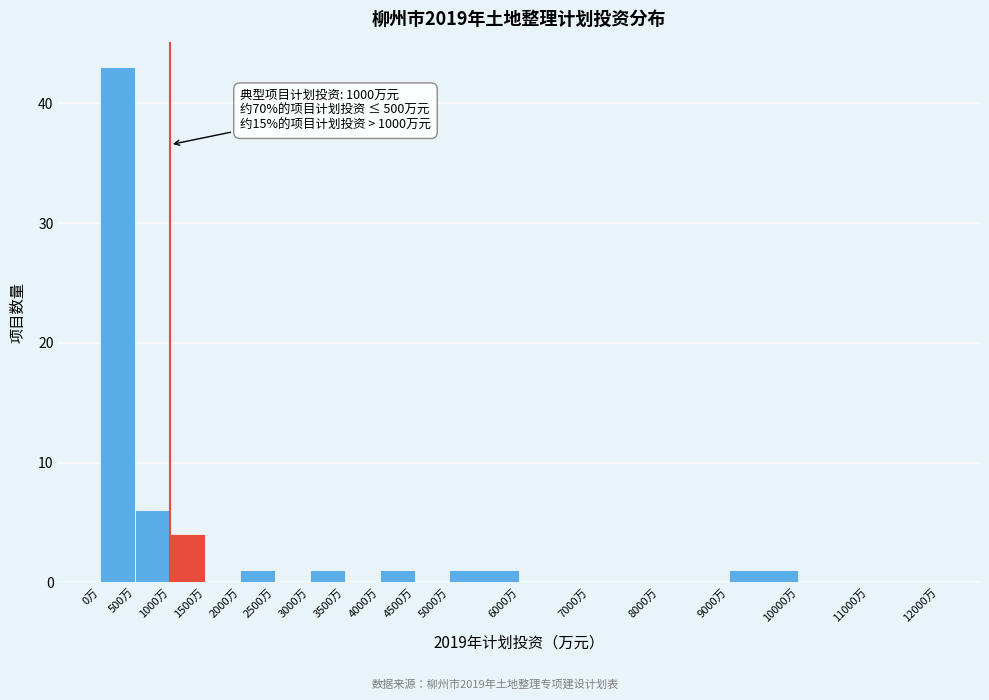

Which range on the x-axis has the tallest bar?

0 to 500